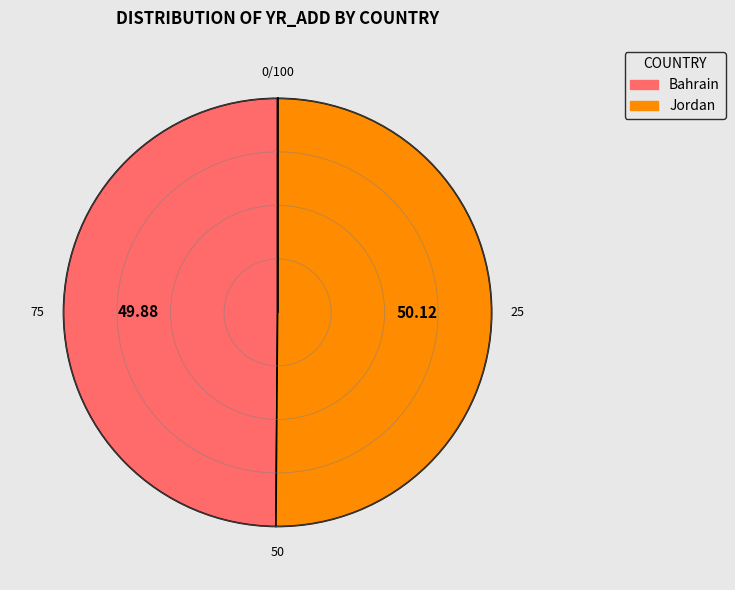

Approximately how many times larger is the value at Bahrain compared to Jordan?

1.0